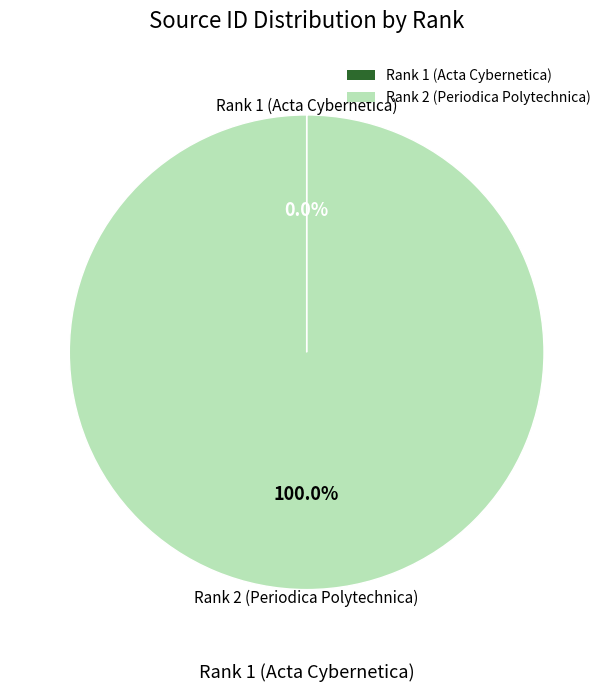

Which category has the biggest portion of the pie?

Rank 2 (Periodica Polytechnica)